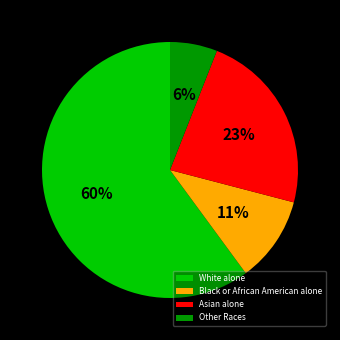

What is the largest slice in the pie chart?

White alone